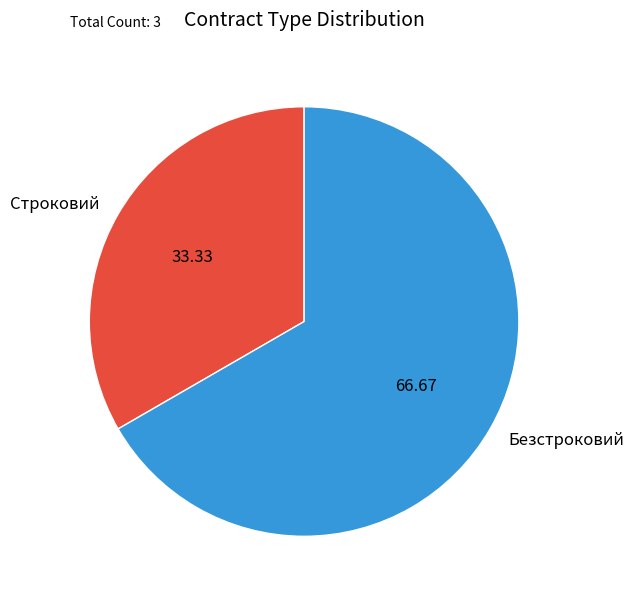

Rank the categories by value from lowest to highest.

Строковий, Безстроковий